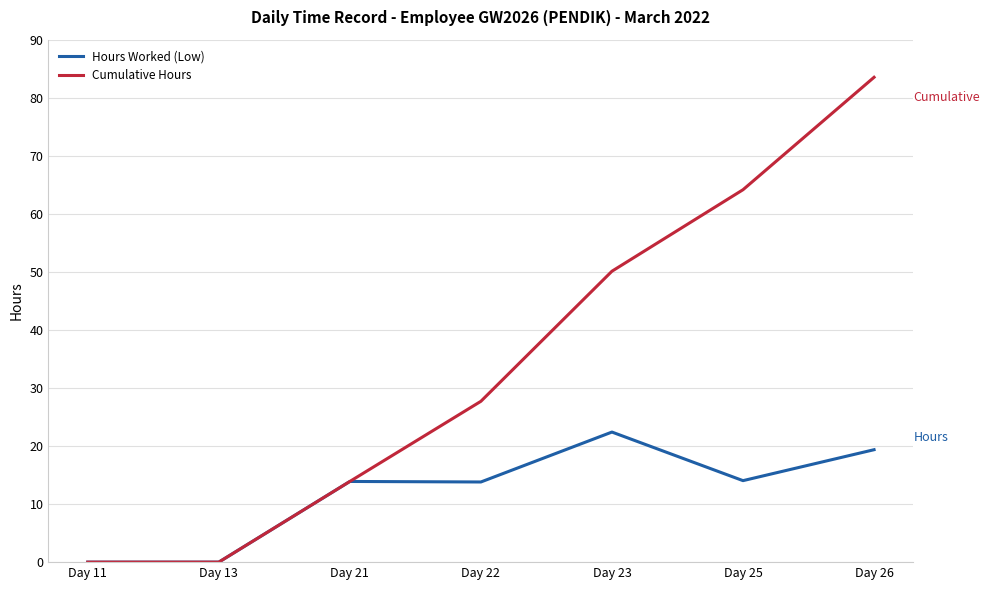

Which label corresponds to the largest value in the chart?

Day 26